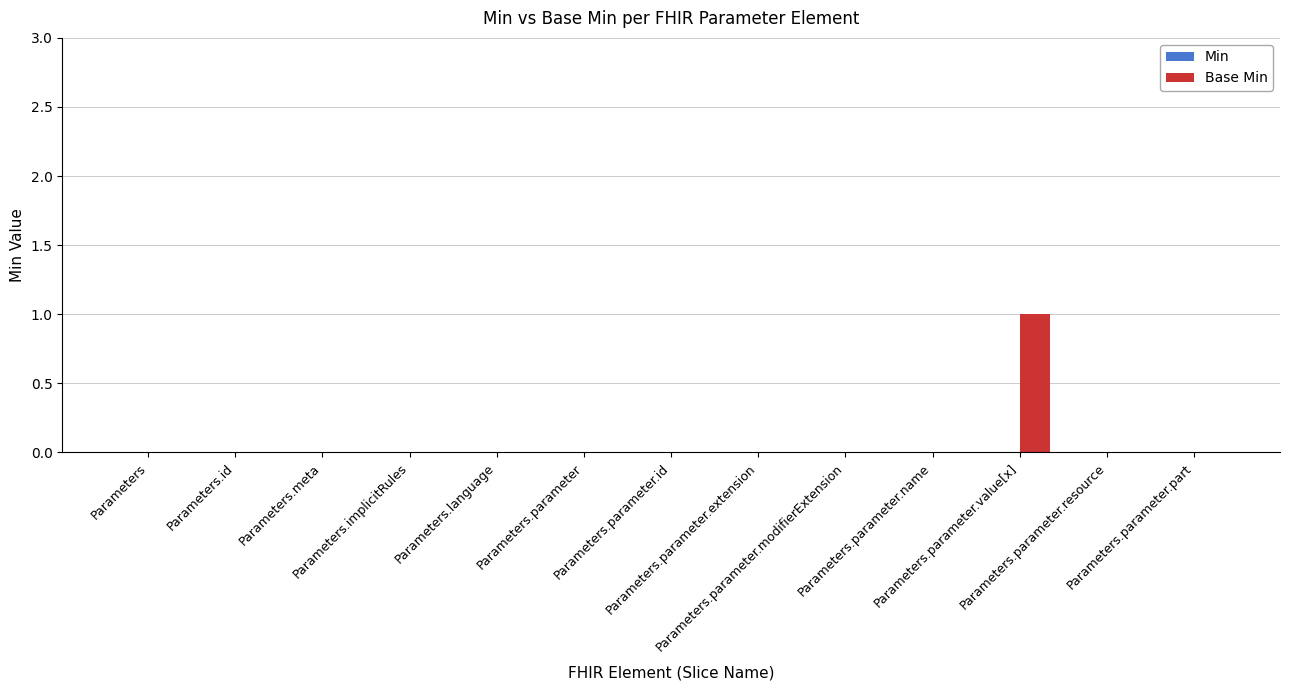

How many data points does each series have?

13